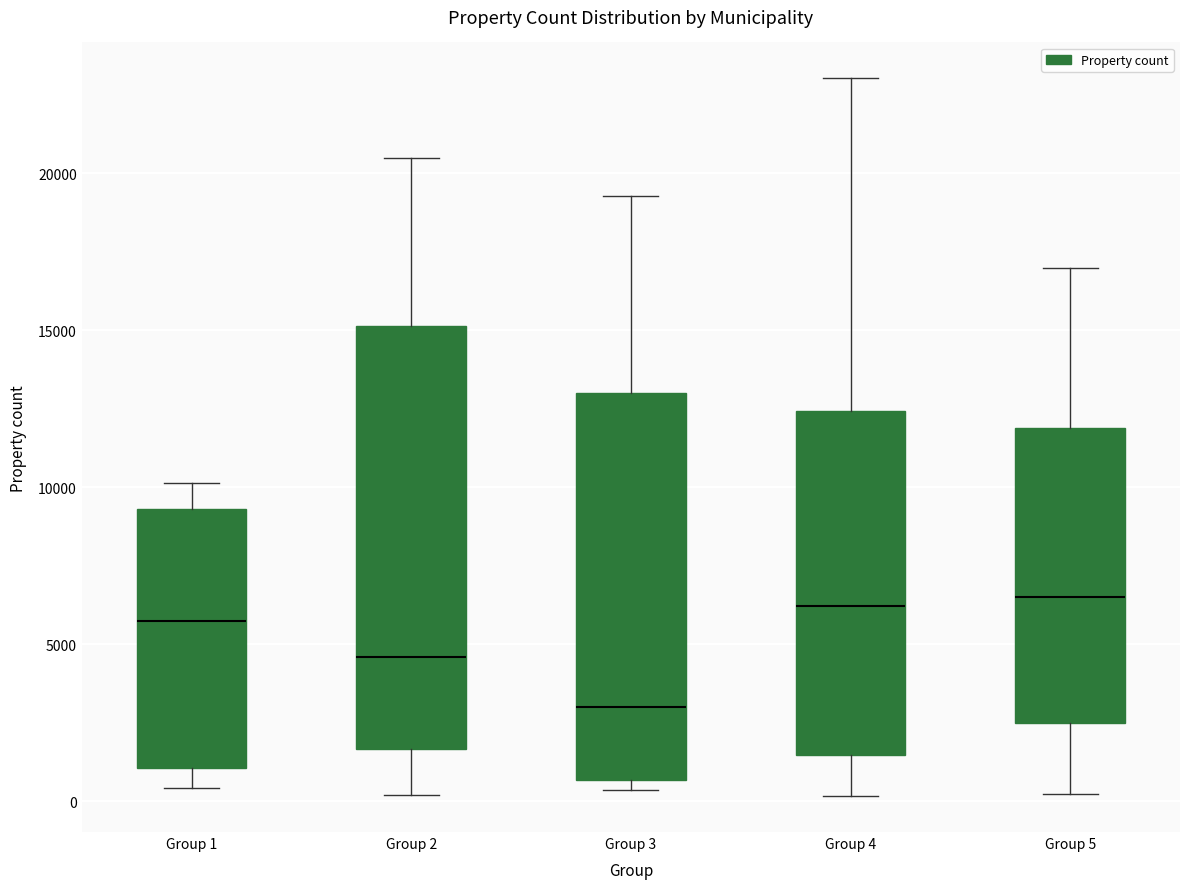

Comparing the boxes themselves (not the whiskers), which one is the tallest?

Group 2